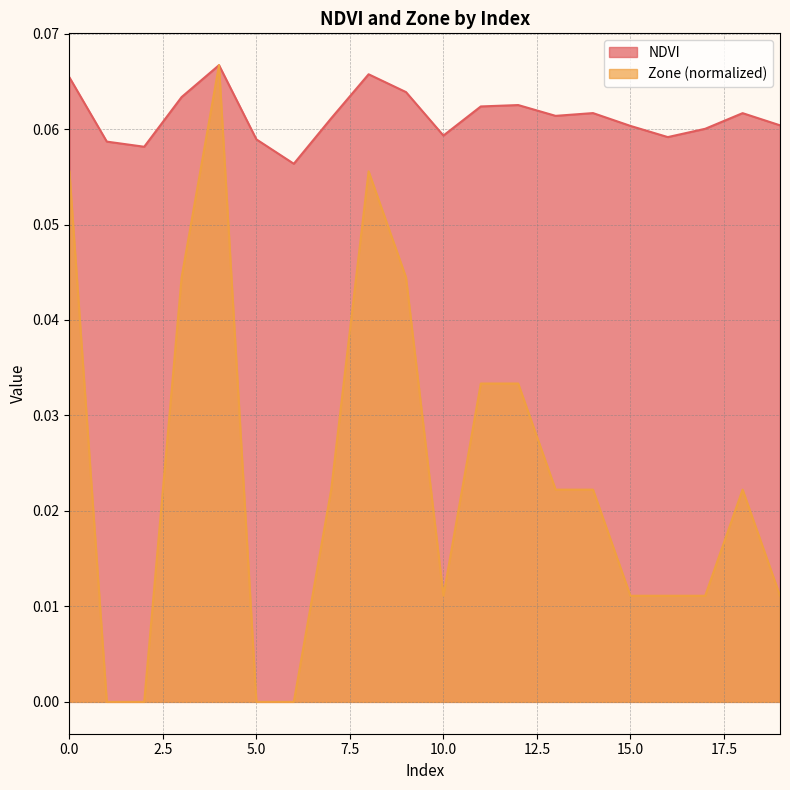

What is the difference between the second highest and second lowest values in the Zone series?

0.1